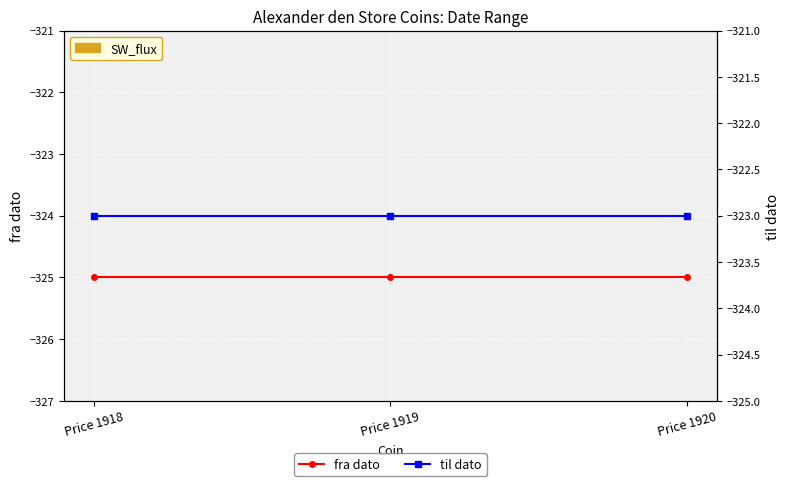

The value of fra dato at Price 1920 is -70. True or false?

False